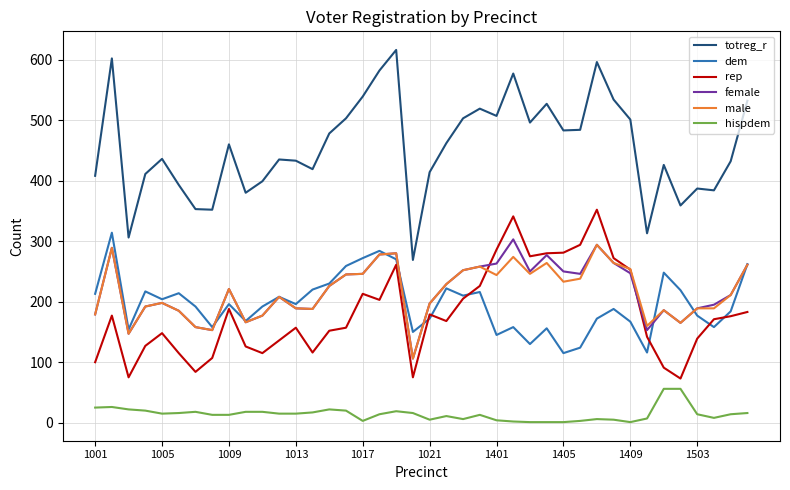

How many series are shown in this chart?

6